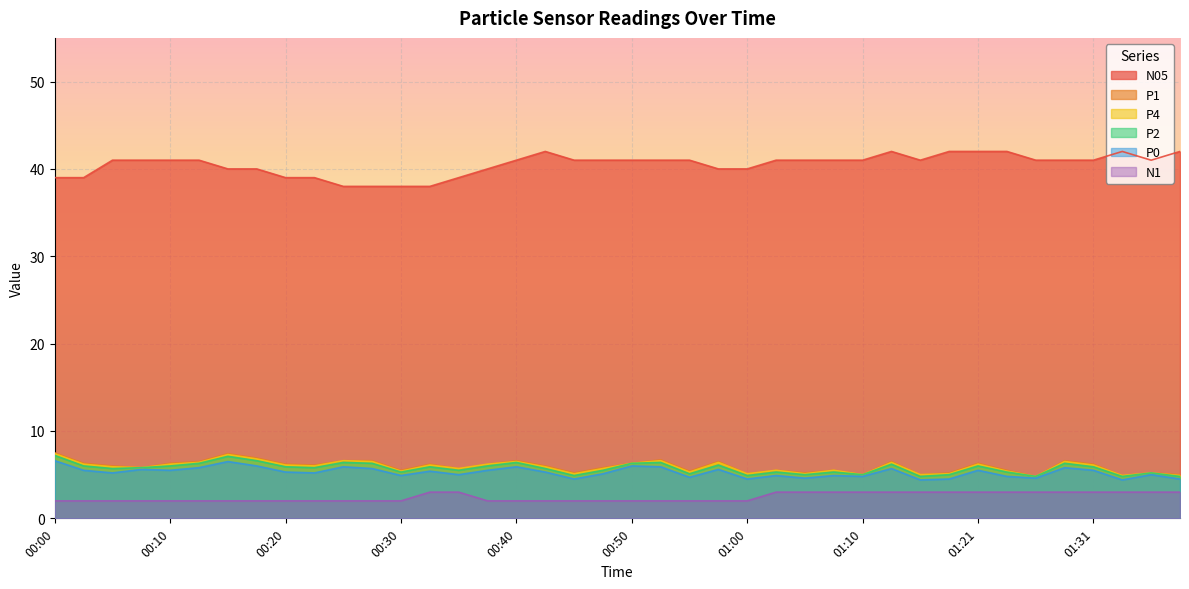

What is the greatest value displayed?

42.0